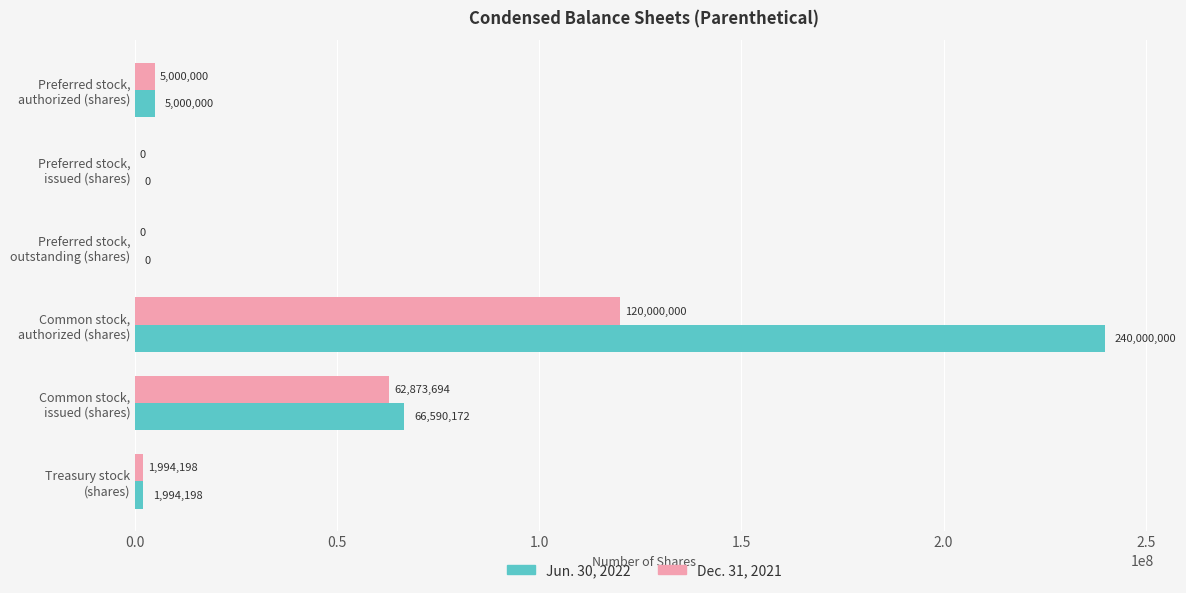

What is the sum of all Dec. 31, 2021 values?

189867892